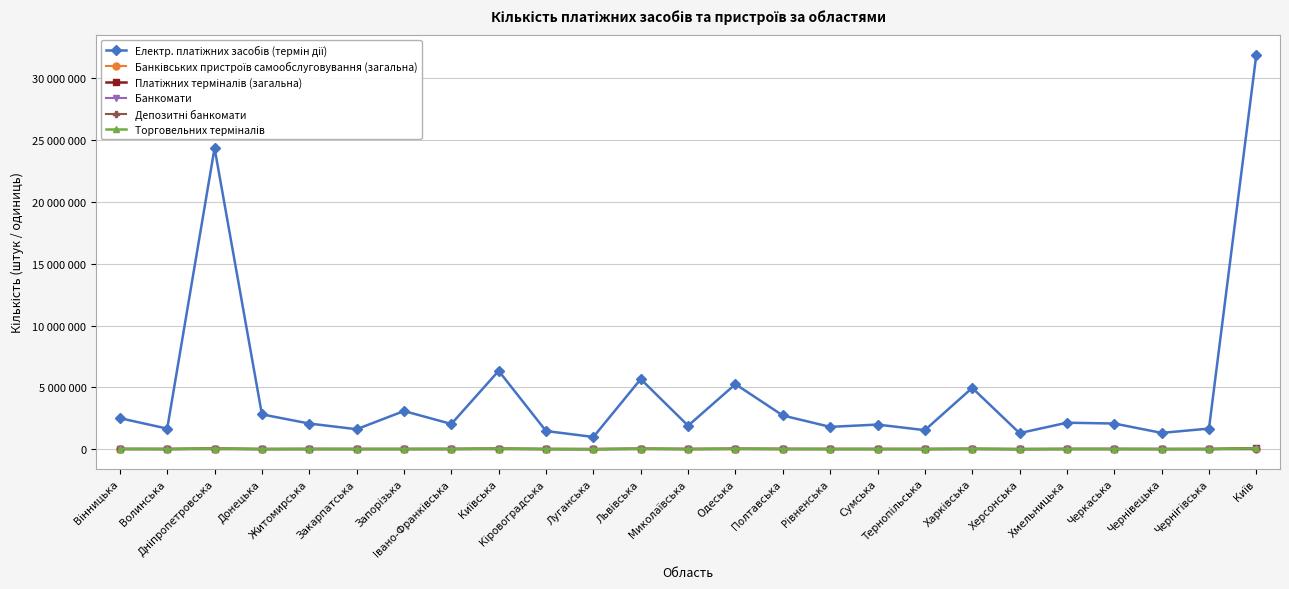

Where is the first local maximum for Торговельних терміналів?

Дніпропетровська